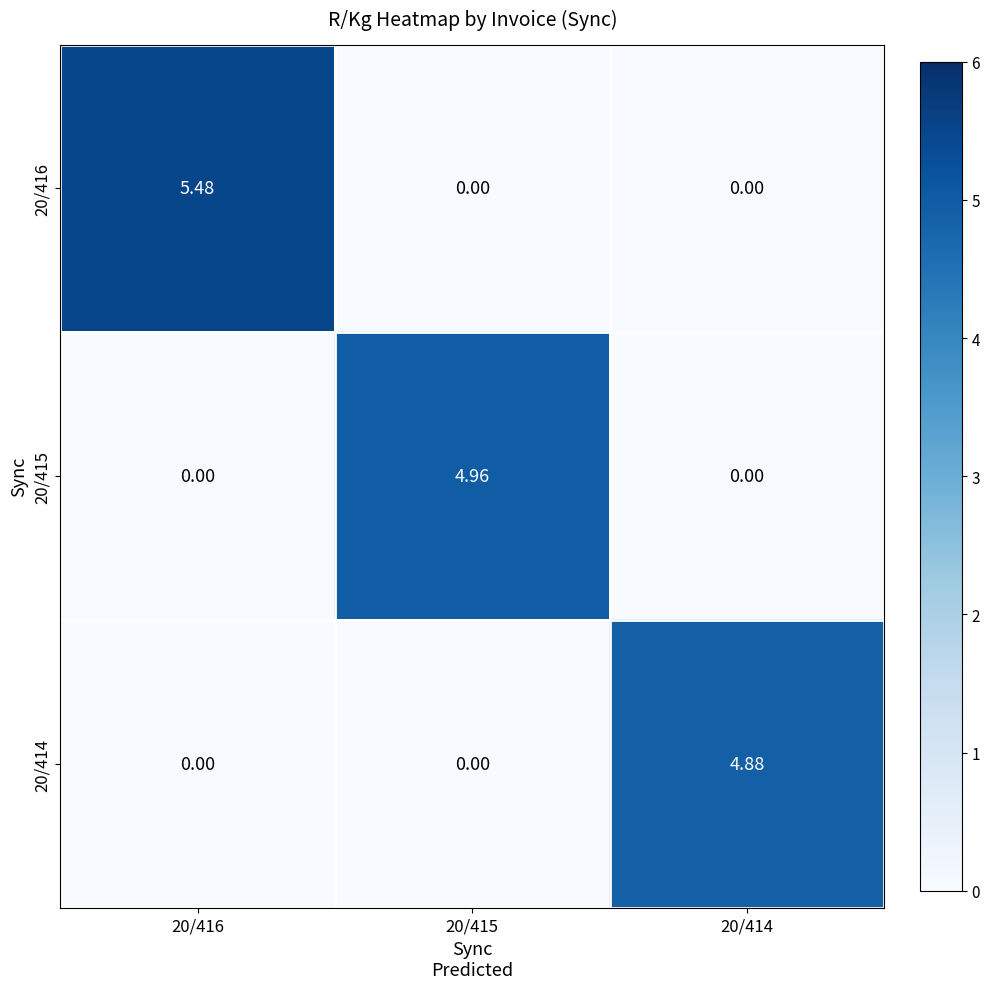

Which series has the largest total across all categories?

20/416